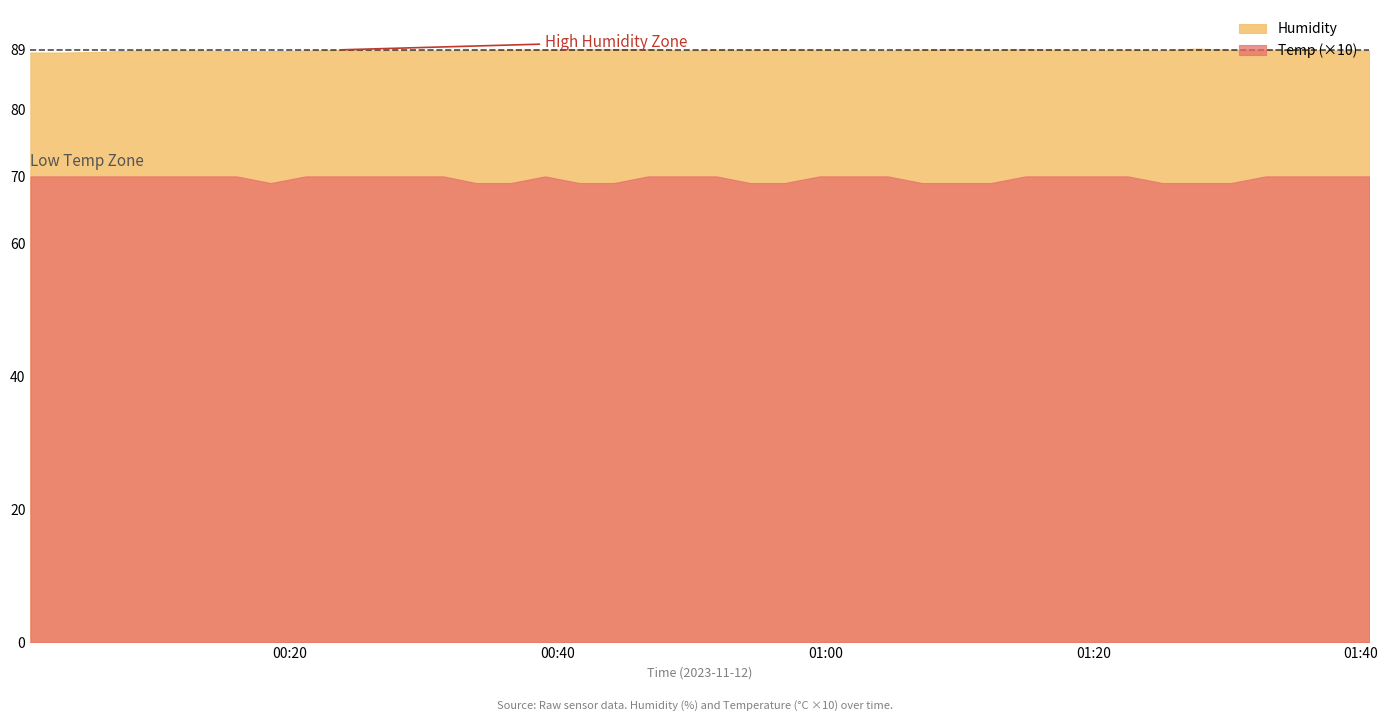

What is the difference between the highest and lowest values at 2023/11/12 00:41:38?

82.2